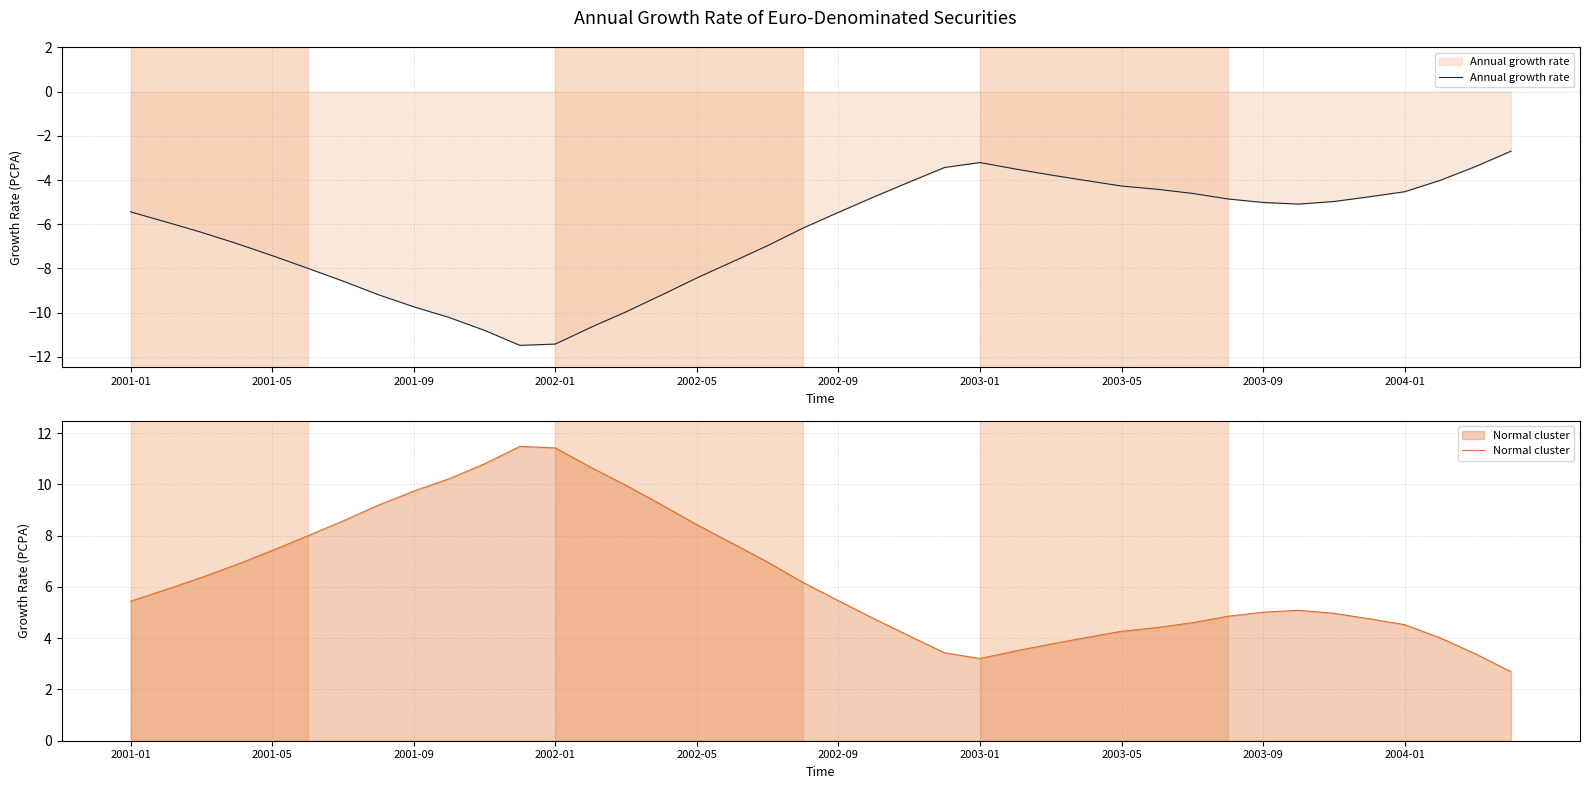

Is the value of Normal cluster at 30 greater than the value of Annual growth rate at 27?

Yes